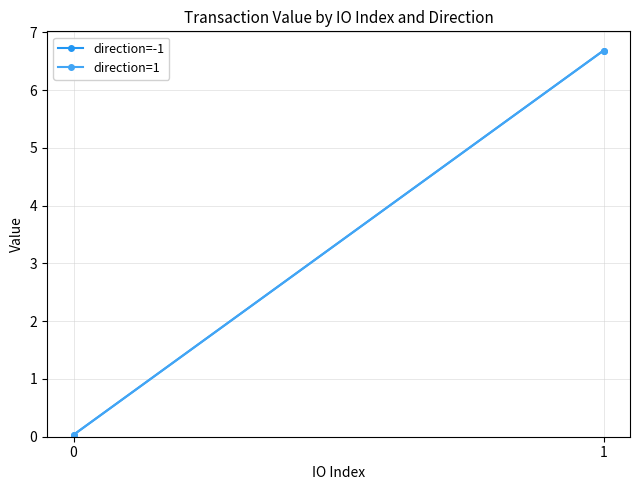

What is the difference between the maximum and minimum values in the direction=-1 series?

6.7